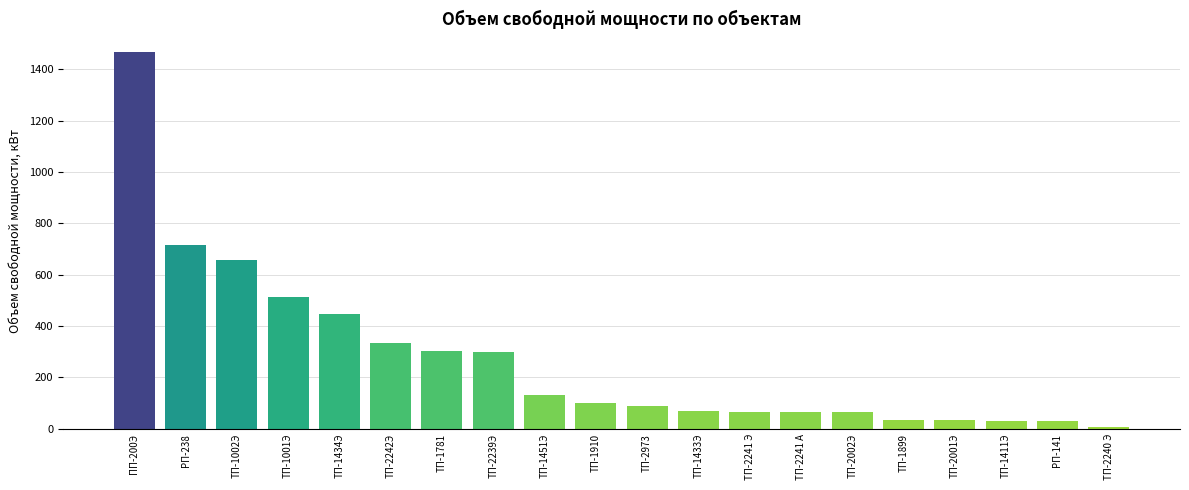

Approximately how many times larger is the value at ТП-1781 compared to ТП-2973?

3.4